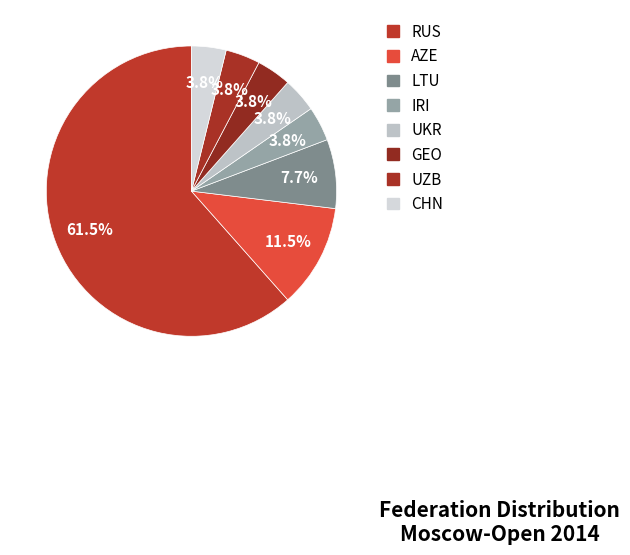

How many segments does this pie chart have?

8